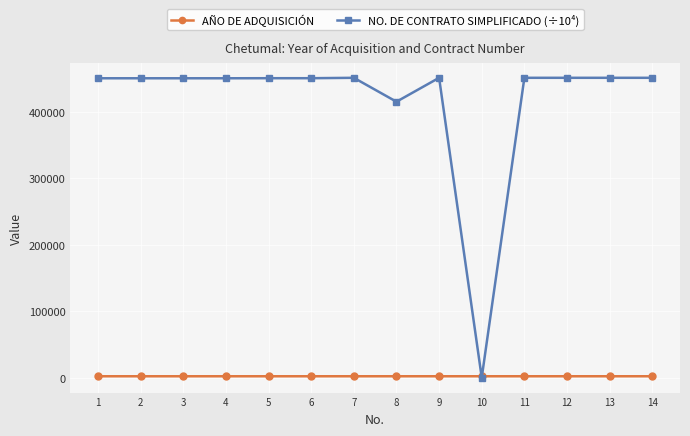

The value of NO. DE CONTRATO SIMPLIFICADO (÷10⁴) at 3 is 726049.5. True or false?

False